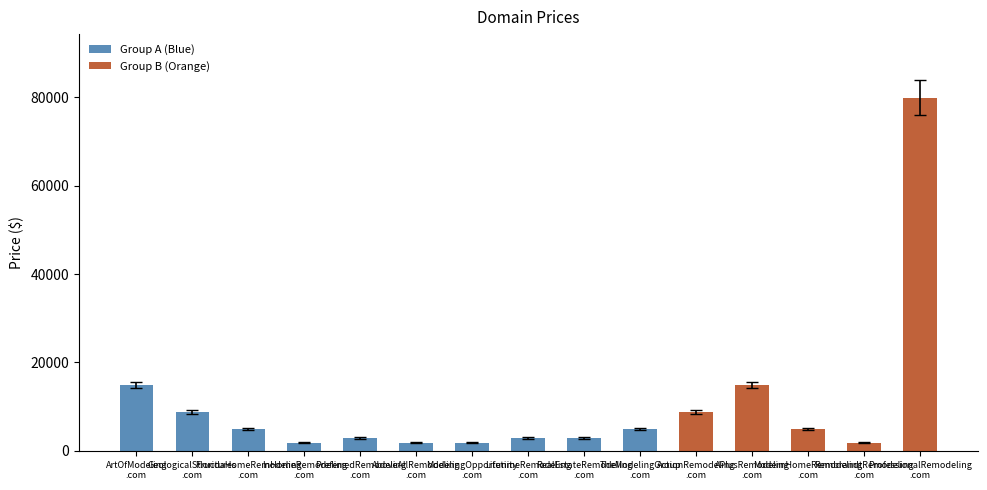

Between TheModelingGroup.com and RealEstateRemodeling.com, which is larger?

TheModelingGroup.com